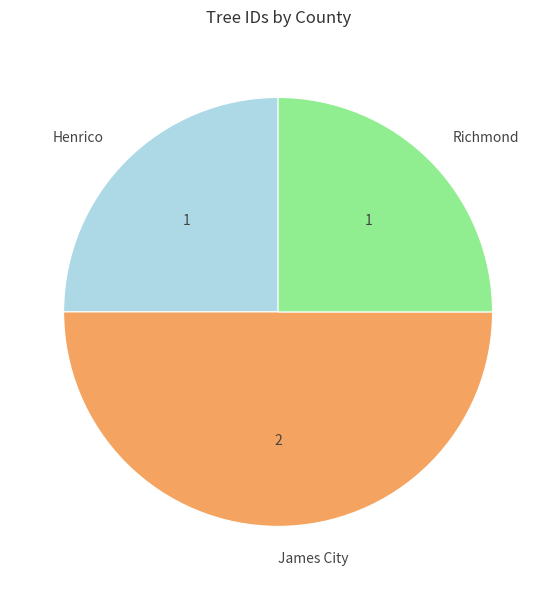

Between Richmond and James City, which is larger?

James City